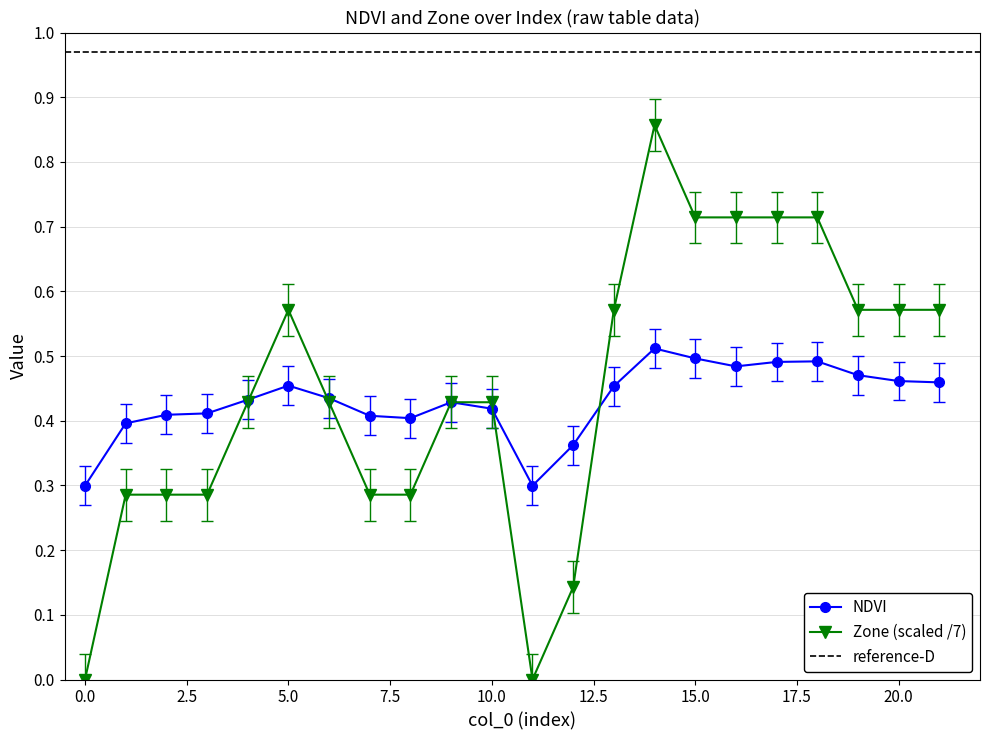

How many intersections are there between Zone and NDVI?

5